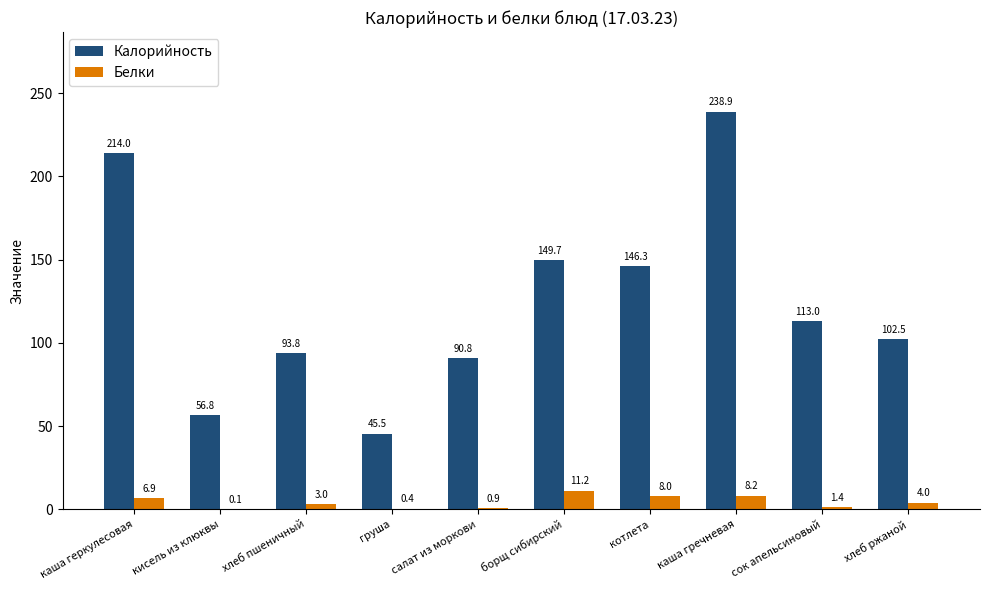

Which series has the largest range (max minus min)?

Калорийность